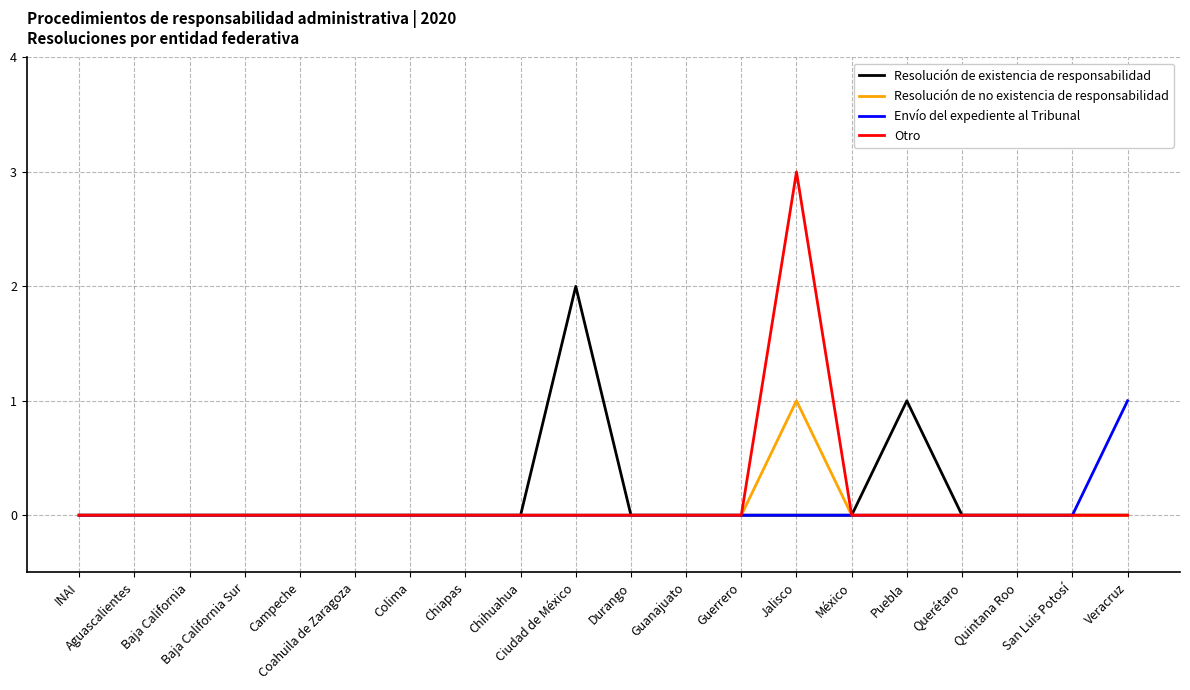

Which series has the largest range (max minus min)?

Otro